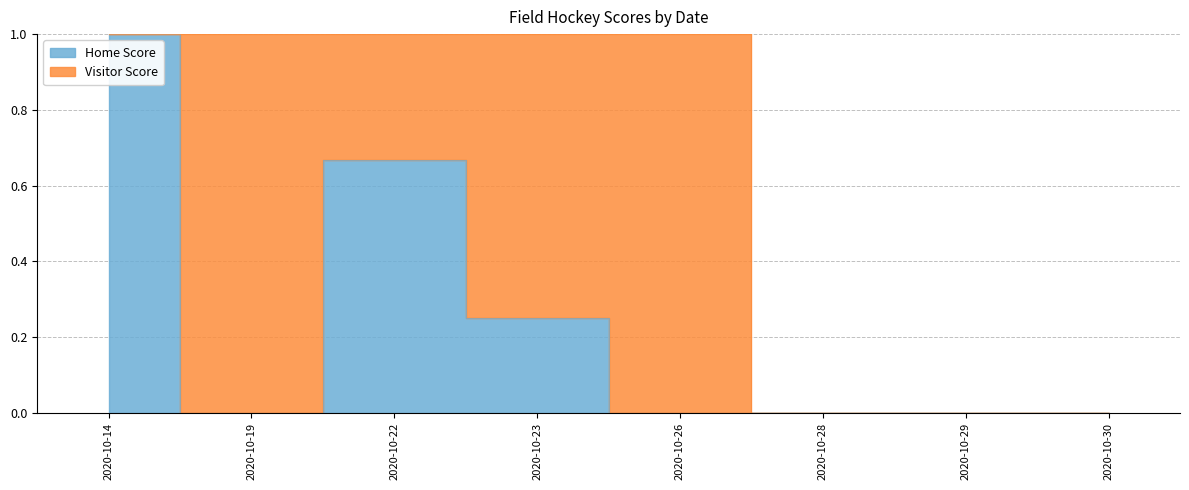

How many positive values are there?

3